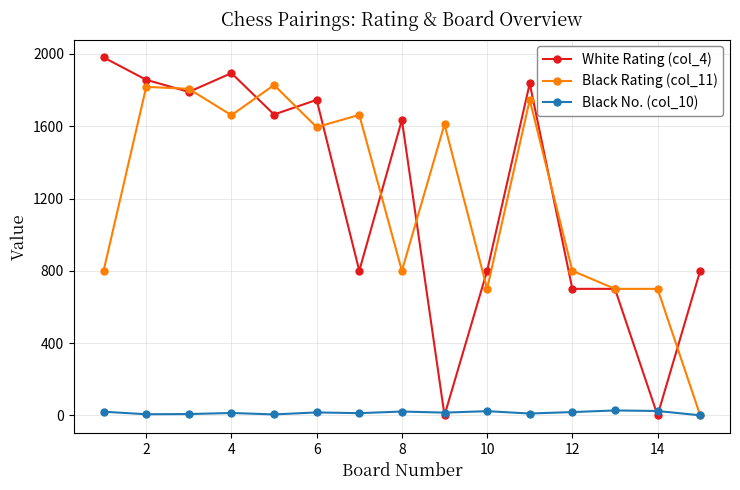

Rank the series by their maximum value, from lowest to highest.

Black No. (col_10), Black Rating (col_11), White Rating (col_4)